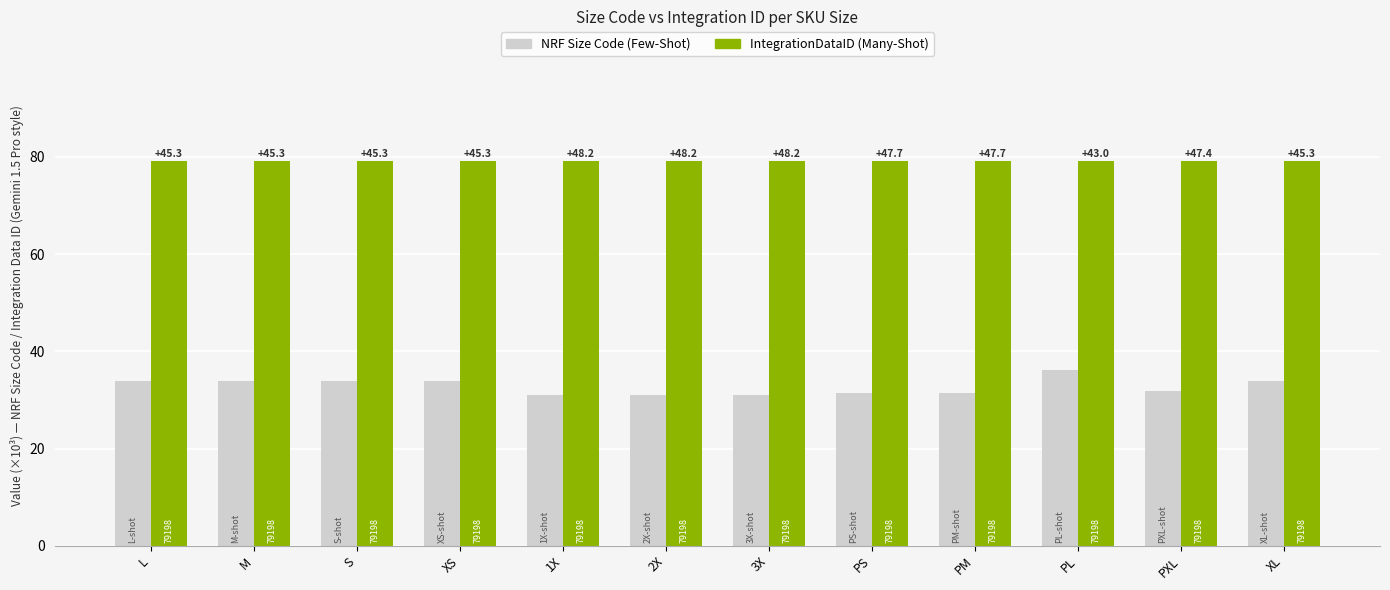

Is the value of NRF Size Code (Few-Shot) at M greater than the value of IntegrationDataID (Many-Shot) at PL?

No